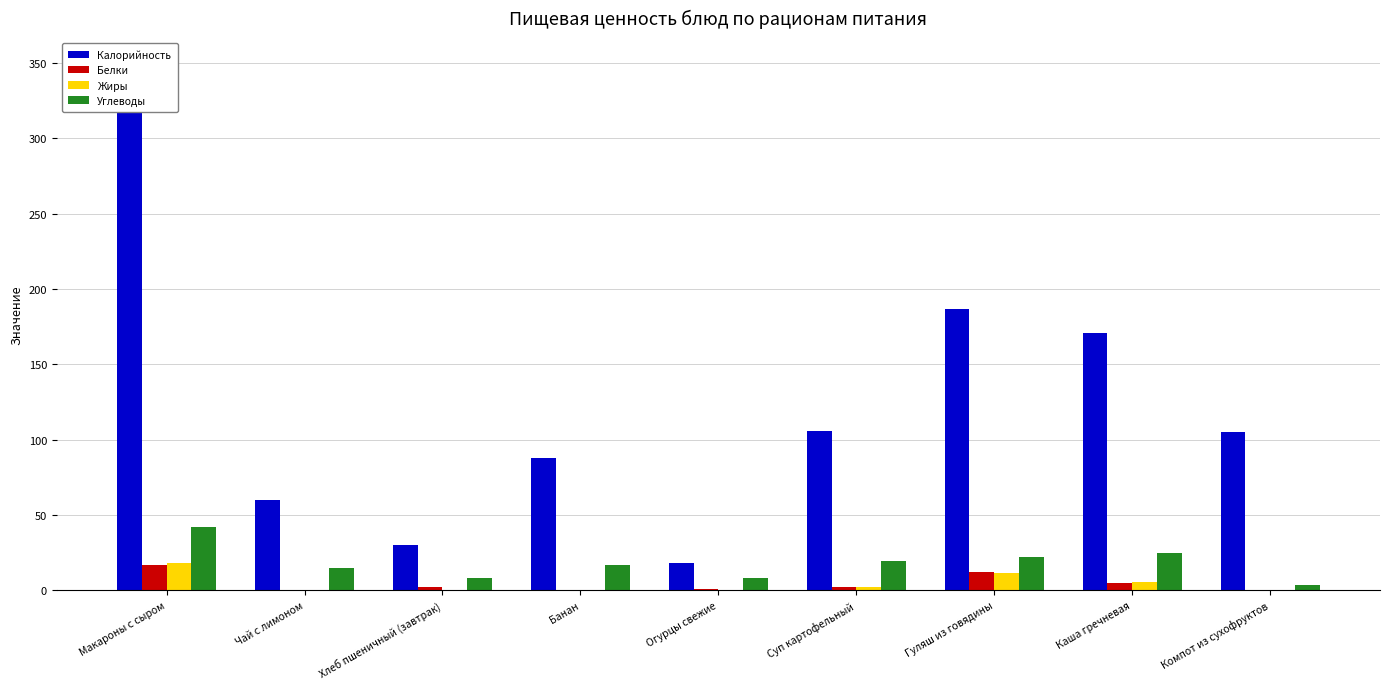

Reading left to right, what are all the values shown in this chart?

Калорийность: 318.6	60.0	30.0	88.0	18.2	106.0	186.6	170.8	104.9
Белки: 16.6	0.1	2.3	0.2	0.8	2.1	12.2	4.6	0.3
Жиры: 18.2	0.0	0.2	0.4	0.1	2.2	11.6	5.5	0.0
Углеводы: 42.1	15.0	8.0	17.1	8.1	19.4	22.0	24.8	3.5